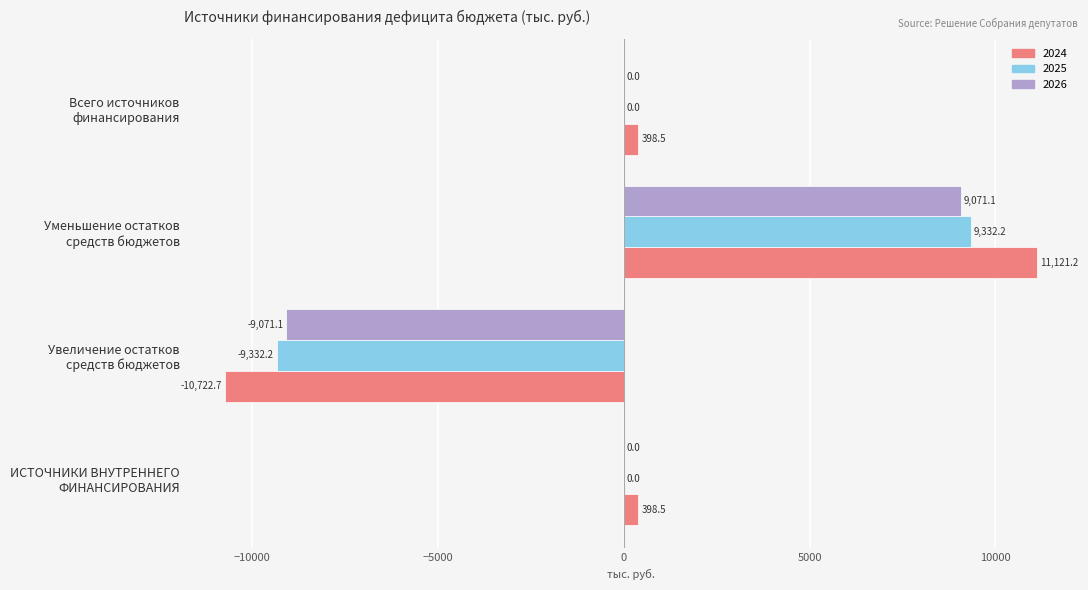

Which series changed the most between Увеличение остатков
средств бюджетов and Всего источников
финансирования?

2024